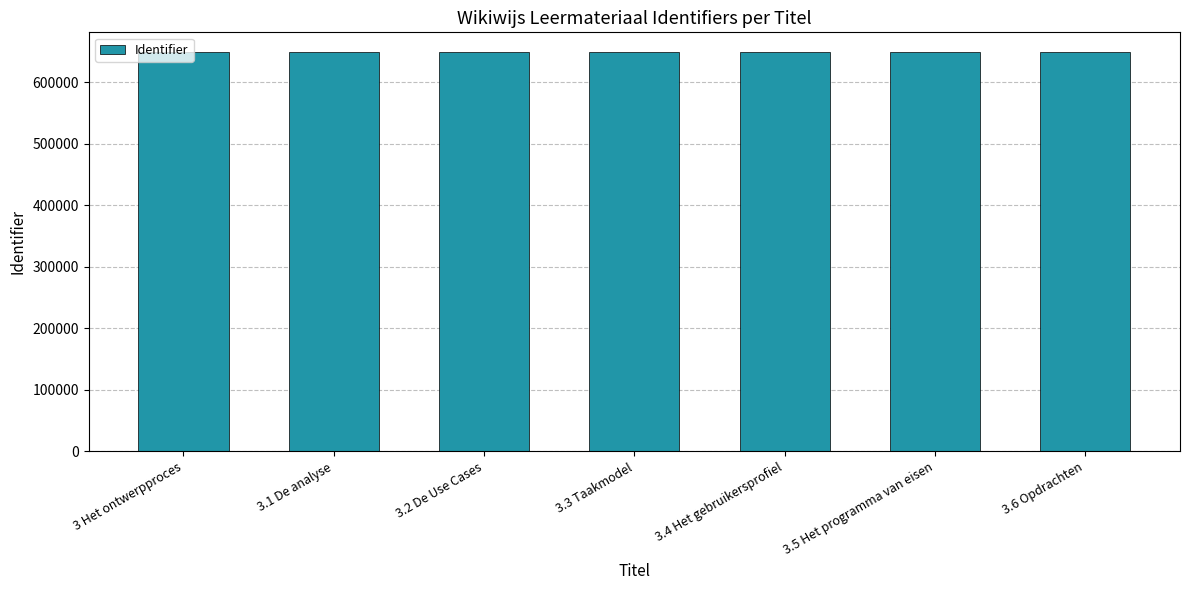

What is the ratio of the value at 3.4 Het gebruikersprofiel to the value at 3.3 Taakmodel?

1.0